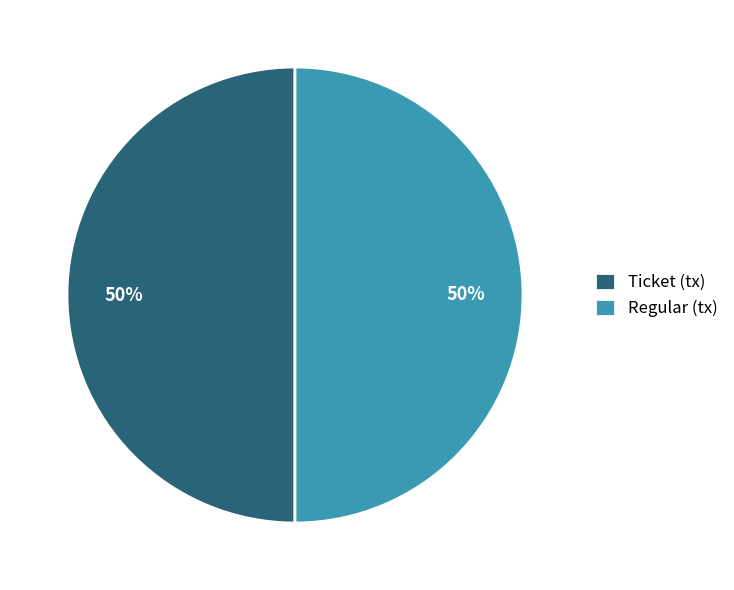

Is it true that Ticket (tx) is 56% of the pie?

False